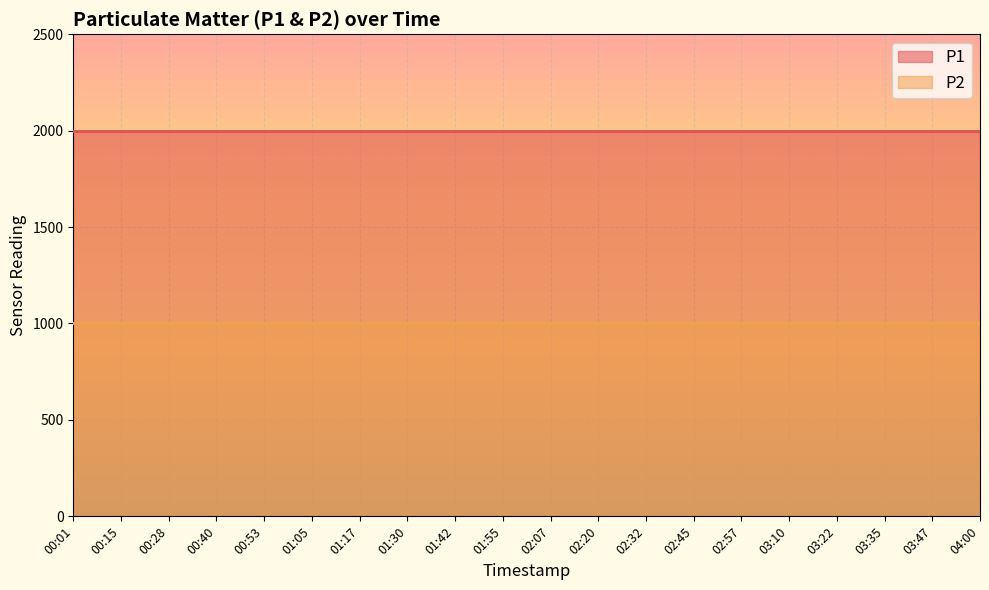

How many series are shown in this chart?

2